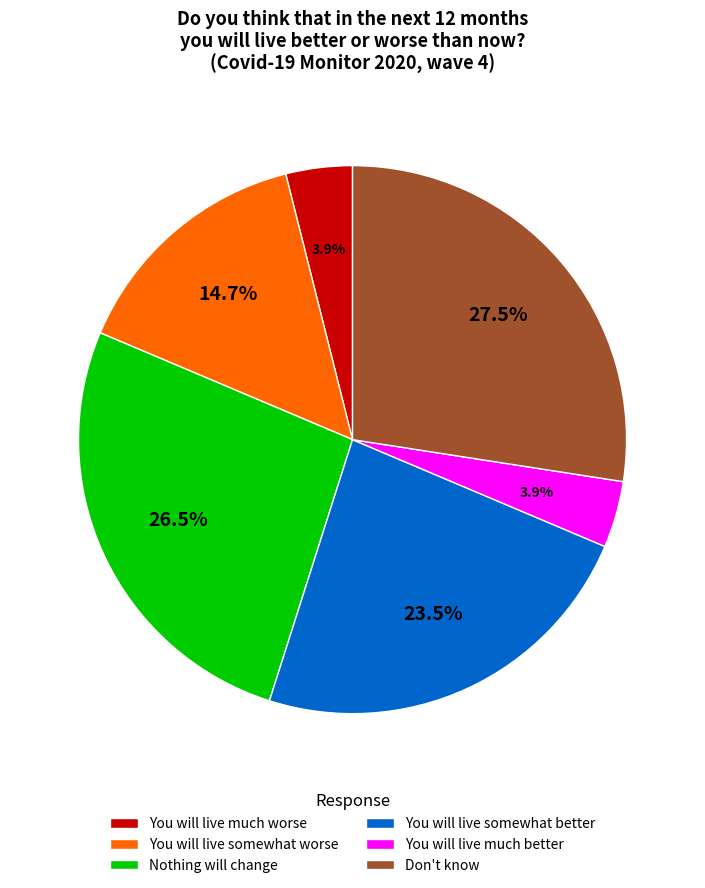

How many segments does this pie chart have?

6